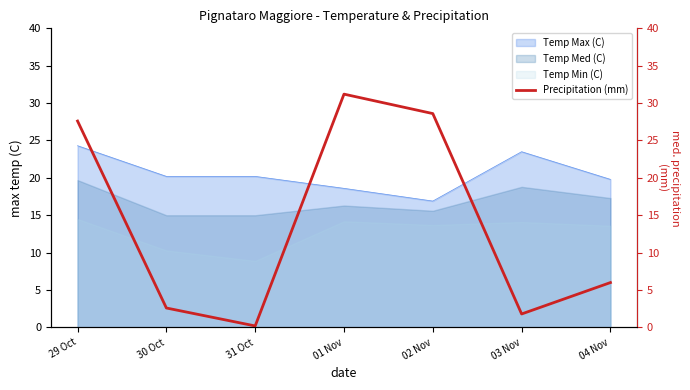

True or false: the data has more than 1 interior local peaks.

False